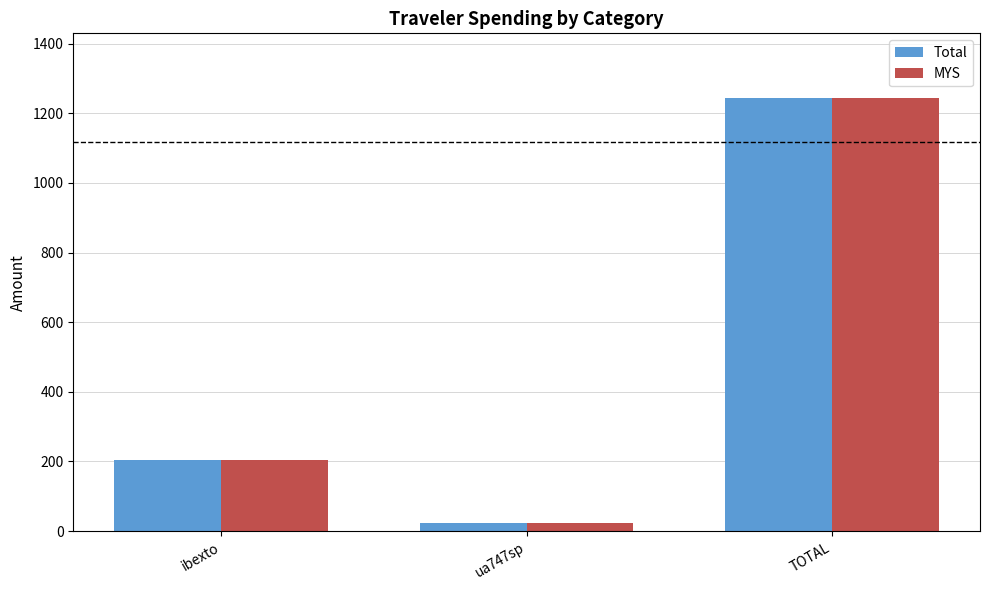

How many groups of bars are there?

3